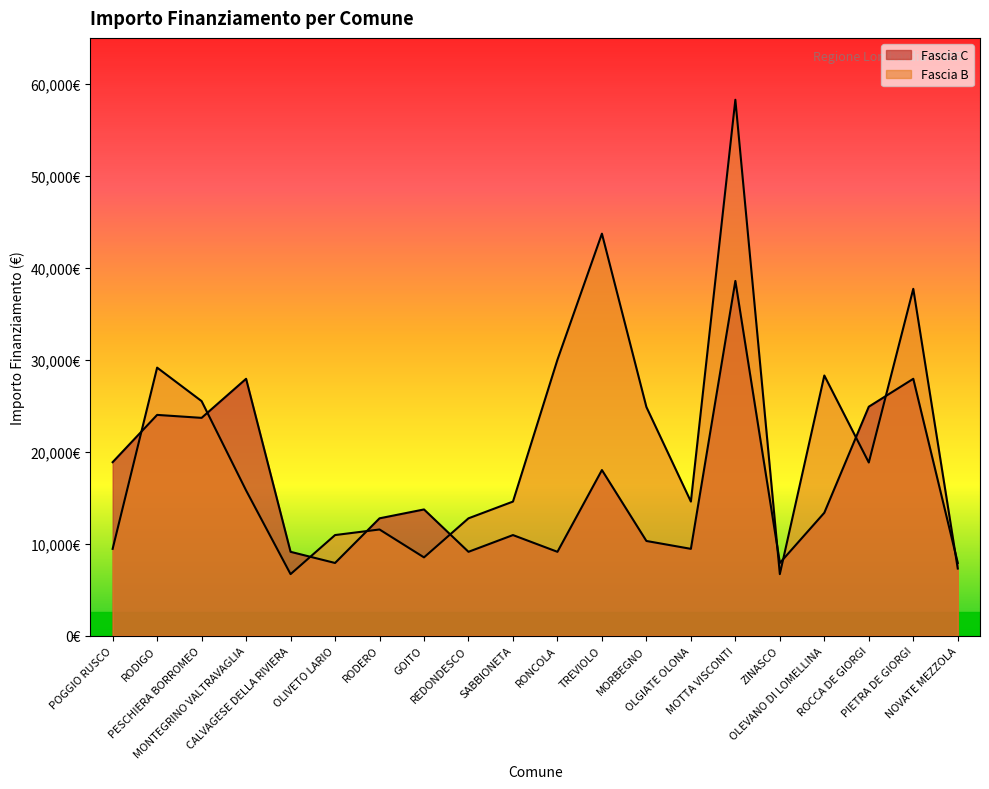

How many interior local peaks does the Fascia B series have?

6